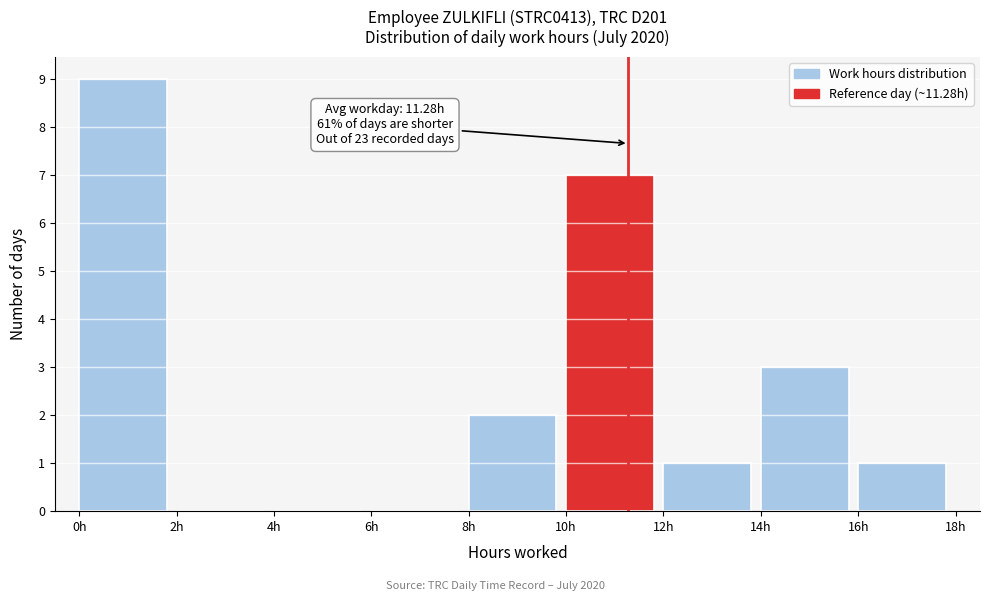

Which range on the x-axis has the tallest bar?

0 to 2